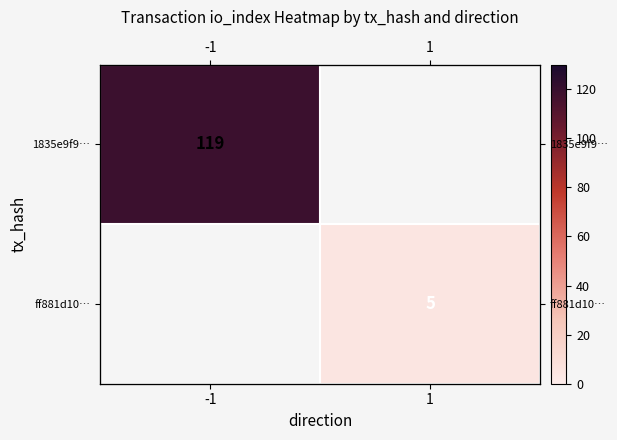

The ff881d10… series shows 8.9 at 1. True or false?

False